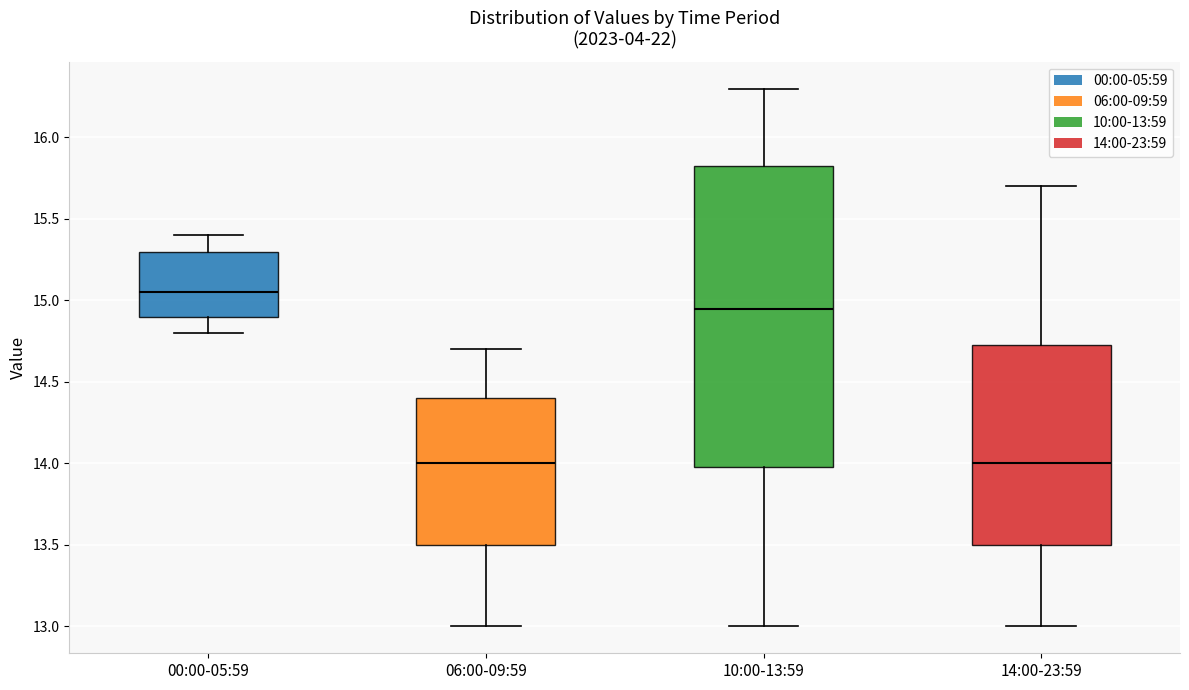

Where does the upper whisker of the box for 14:00-23:59 end on the y-axis? The values are not printed on the chart, so give them approximately, as read against the axis.

15.70